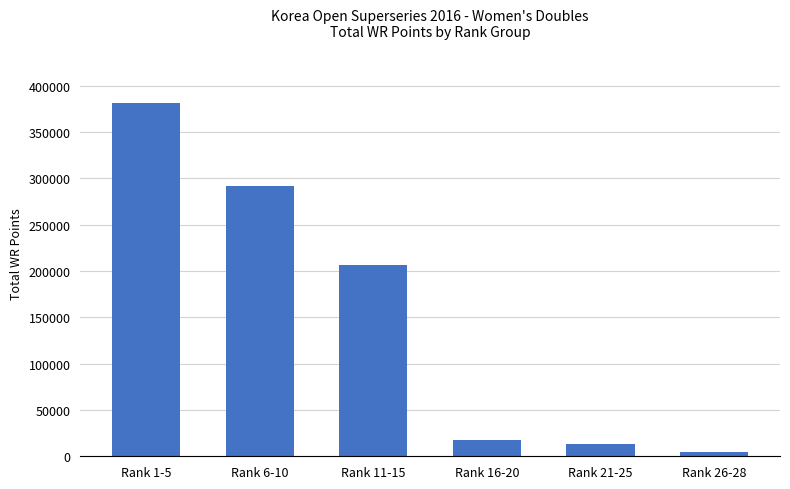

Reading left to right, extract all data points from this chart.

381193	291553	206561	17480	13320	4890